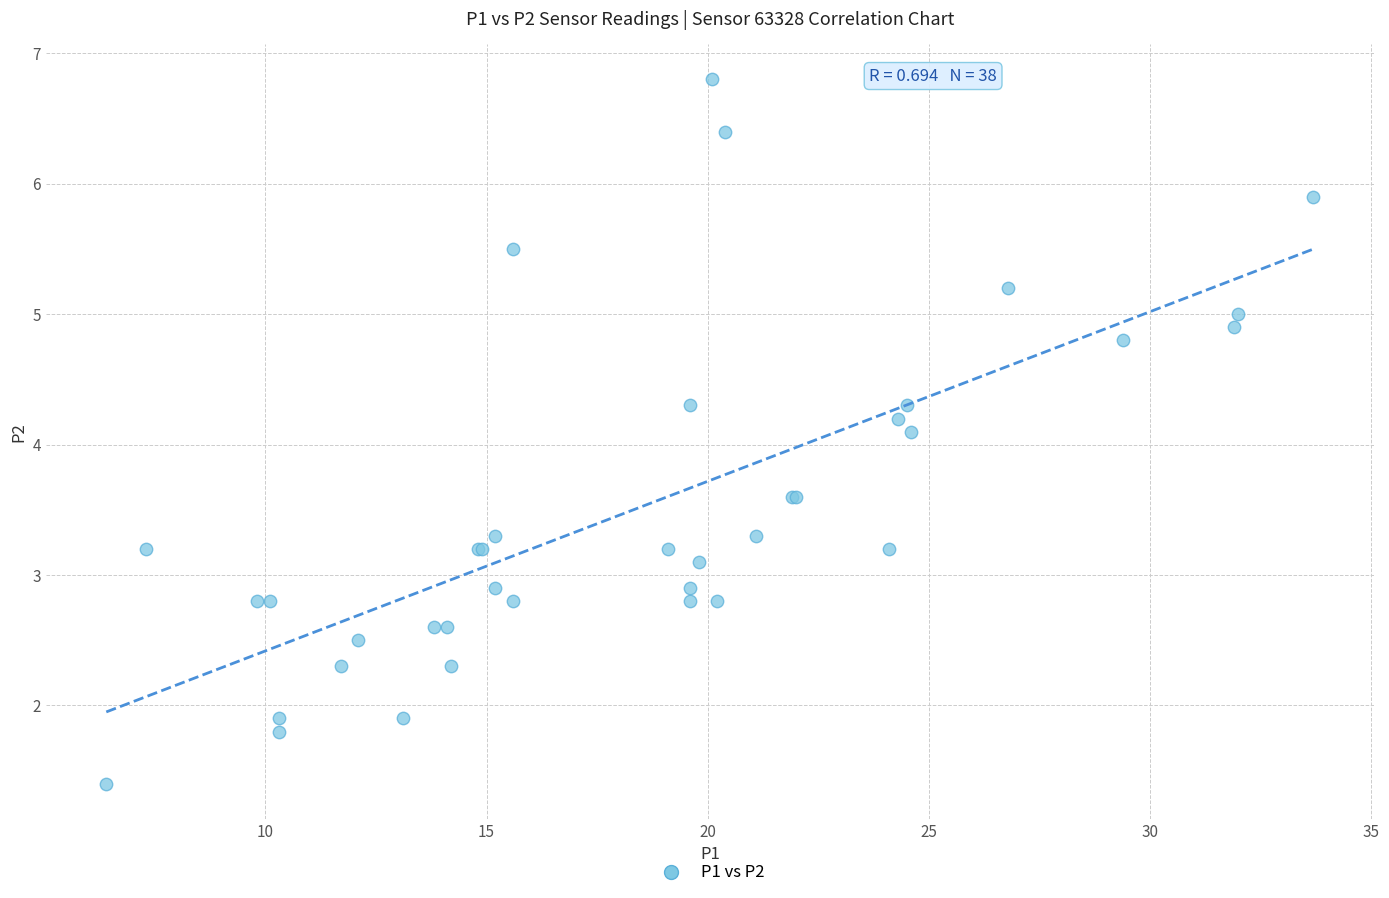

What Y value in the scatter plot is closest to 4?

4.1